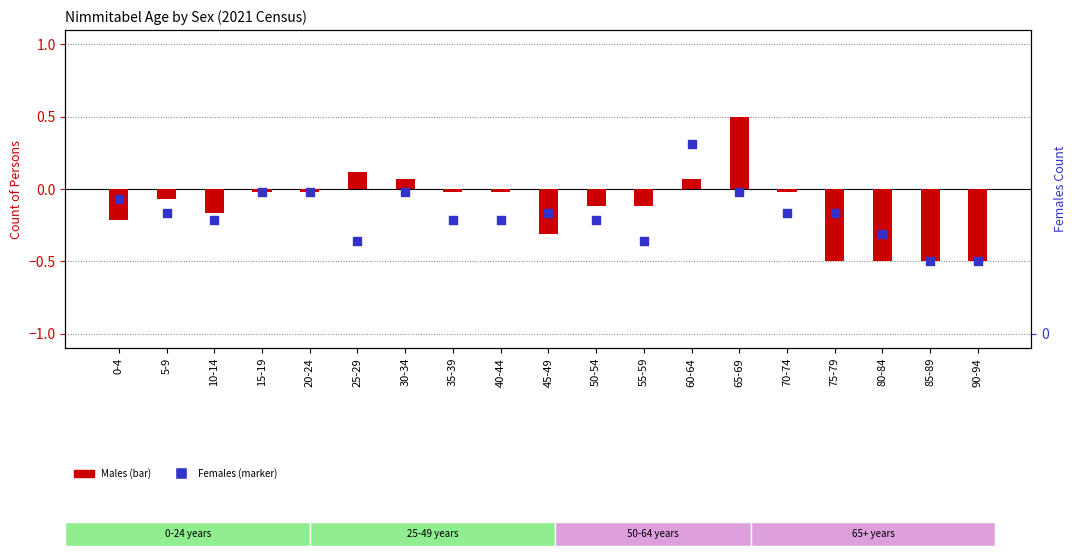

What is the total value across all series at 5-9?

-0.2